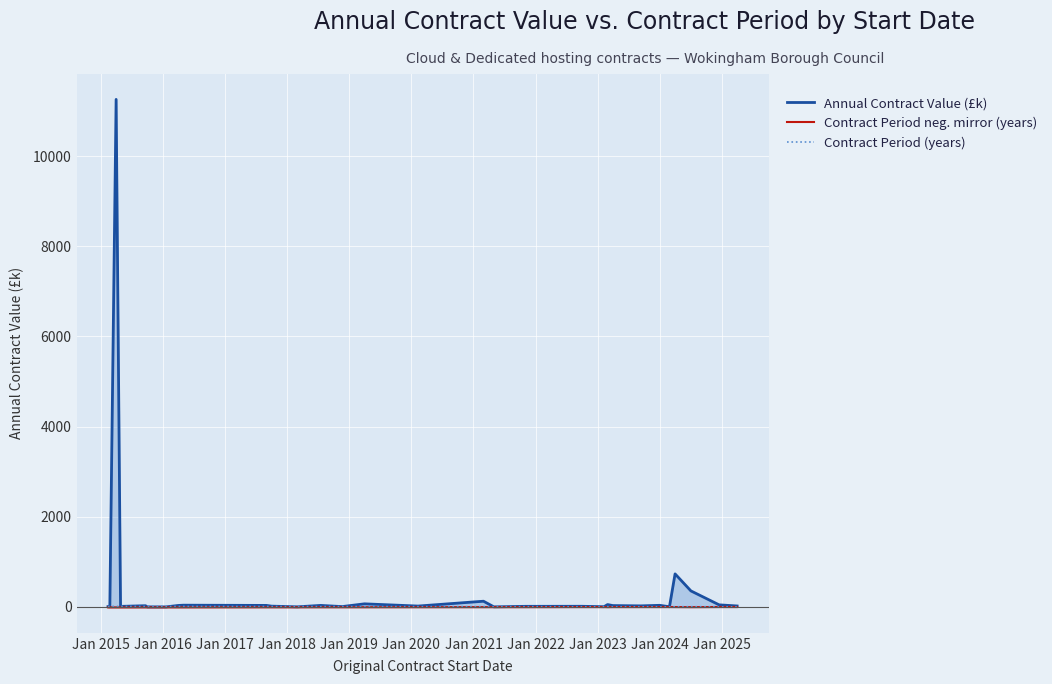

What is the greatest value displayed?

11258.5